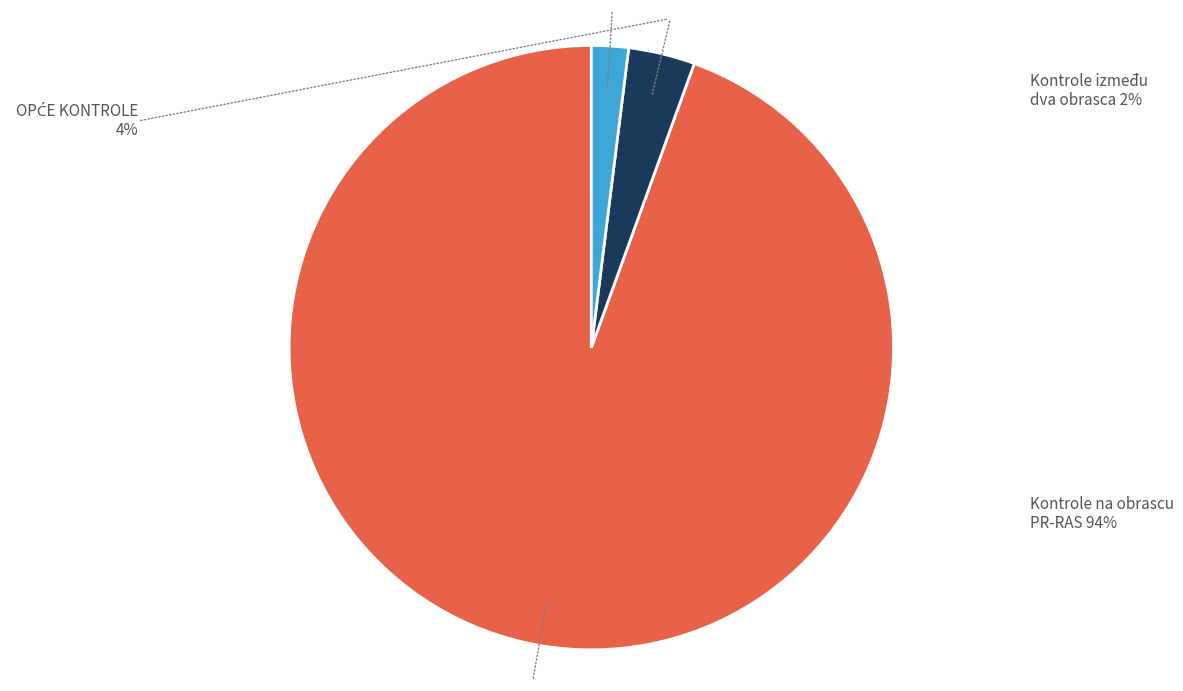

Is there a majority slice in this chart?

Yes